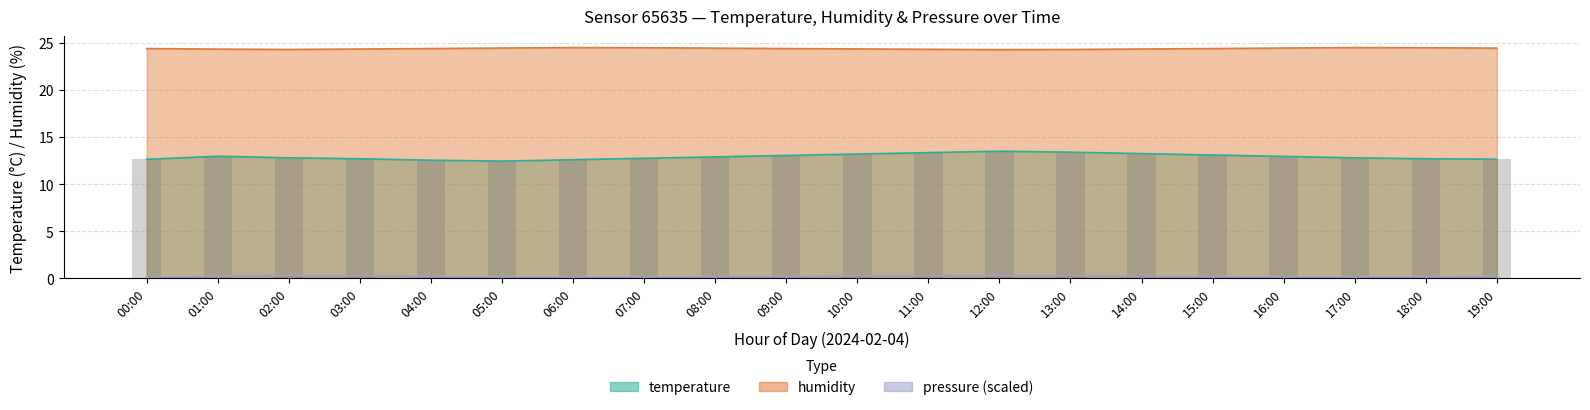

Is the value of humidity at 12:00 greater than the value of temperature at 01:00?

Yes